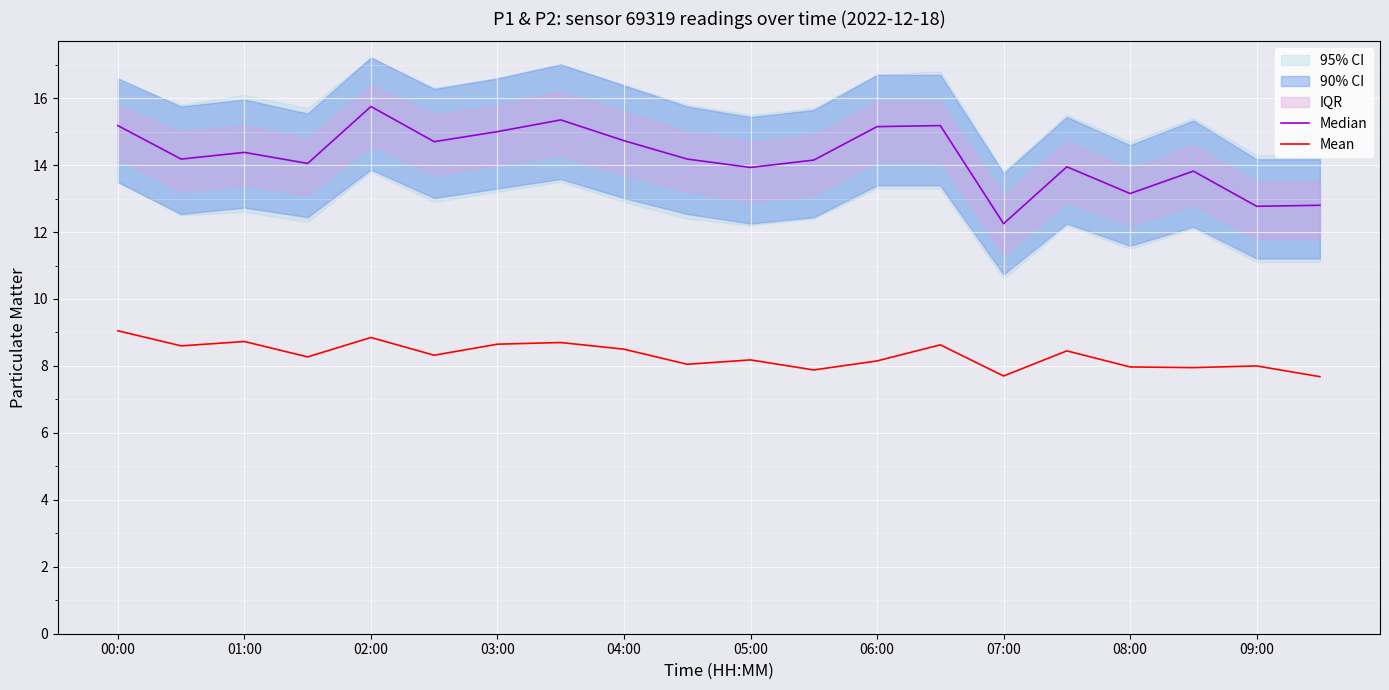

Which series has the largest range (max minus min)?

Median